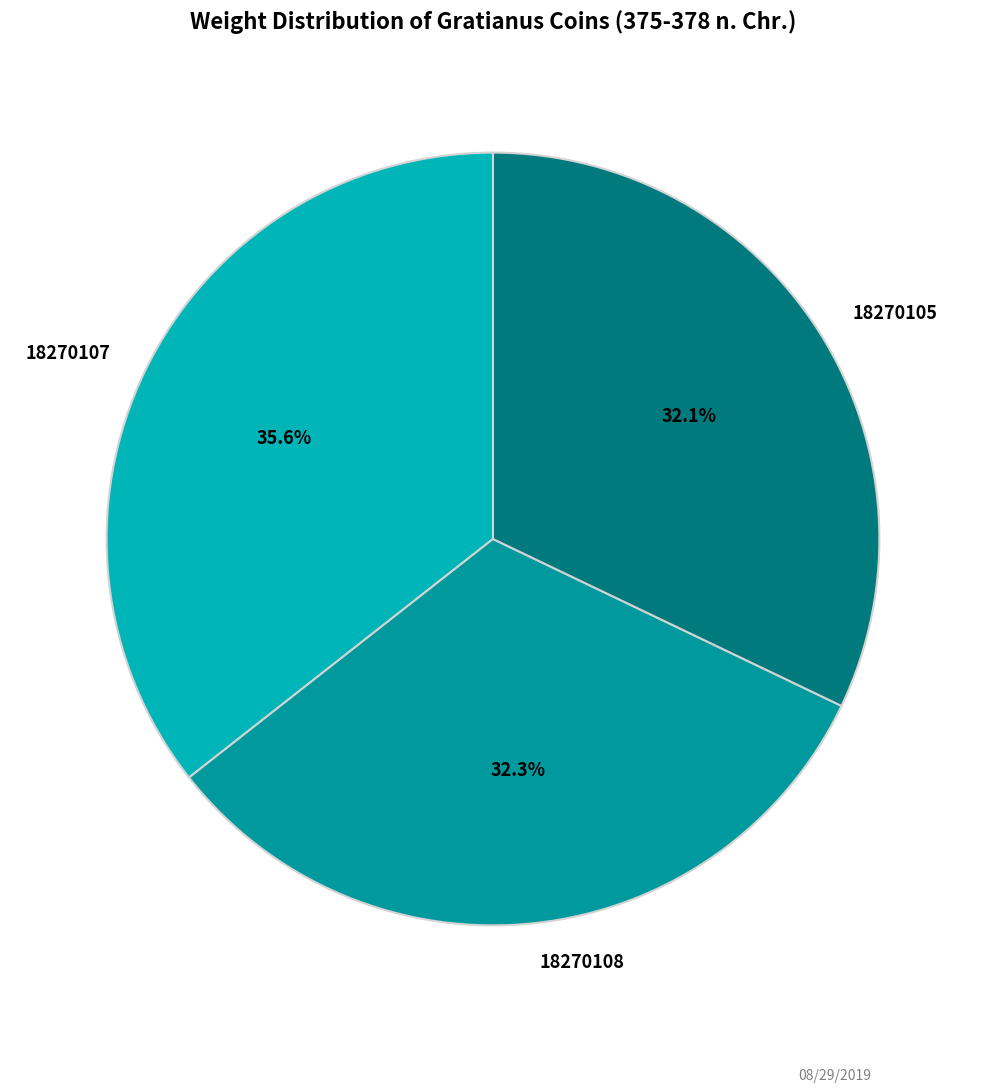

What percentage is the 18270108 slice, to the nearest percent?

32%